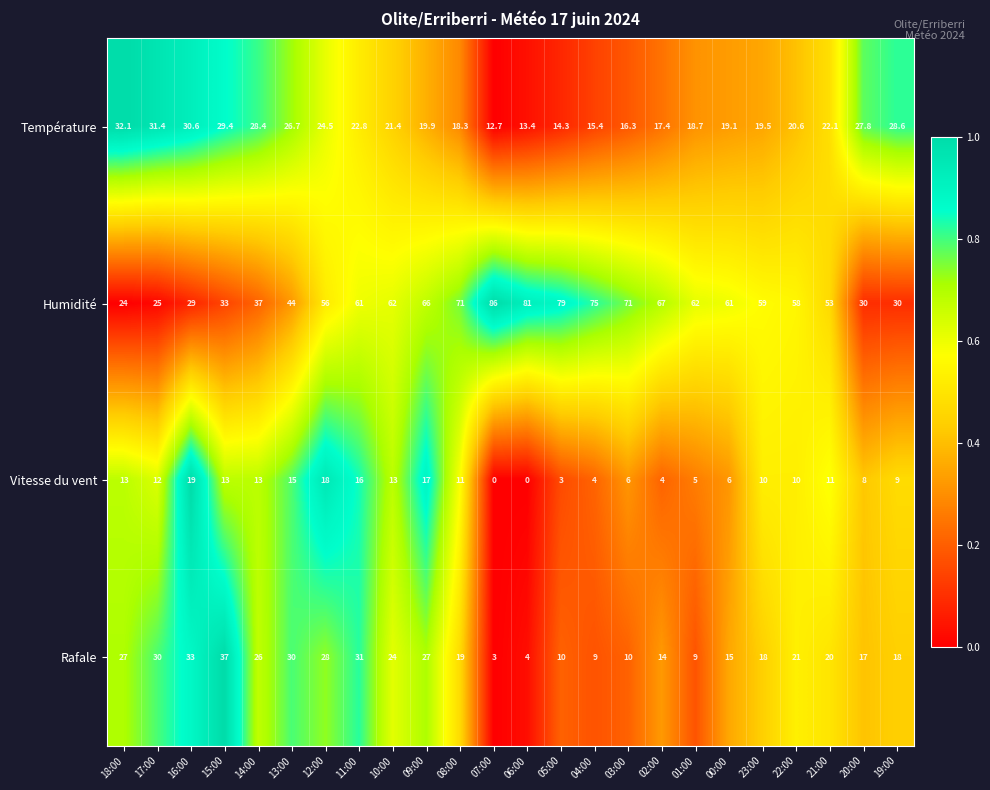

What is the difference between the maximum and minimum values in the Vitesse du vent series?

19.0